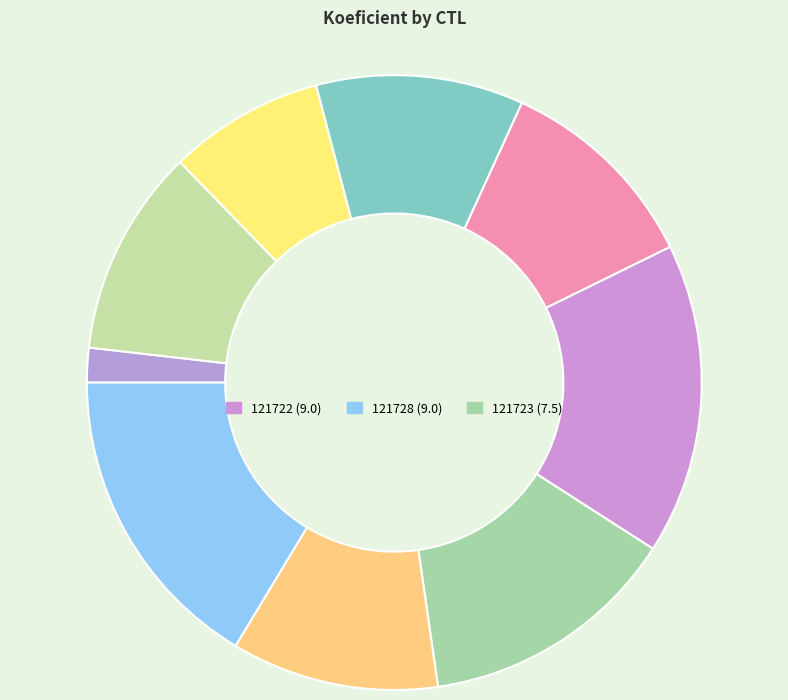

How many segments does this pie chart have?

9